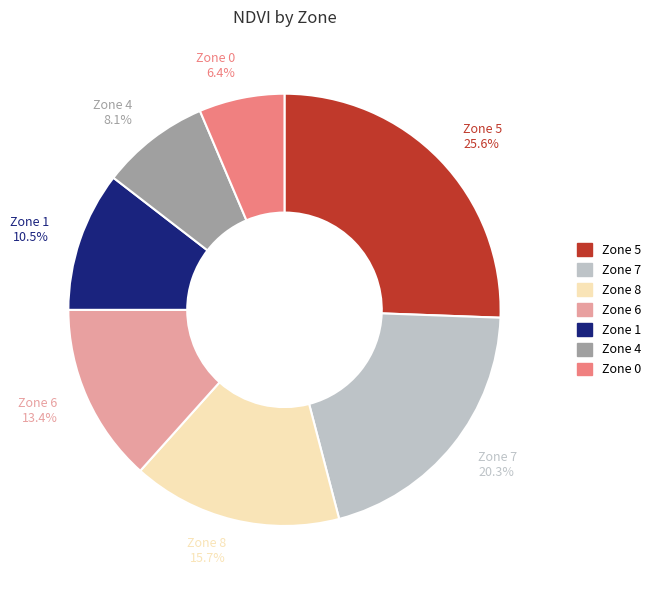

Between Zone 1 10.5% and Zone 6 13.4%, which is larger?

Zone 6 13.4%